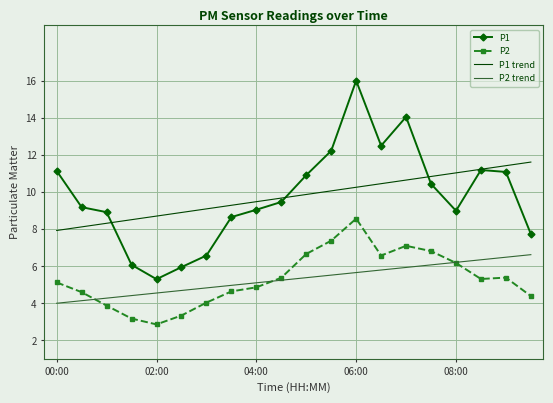

List the series in order of their peak value, lowest first.

P2 trend, P2, P1 trend, P1